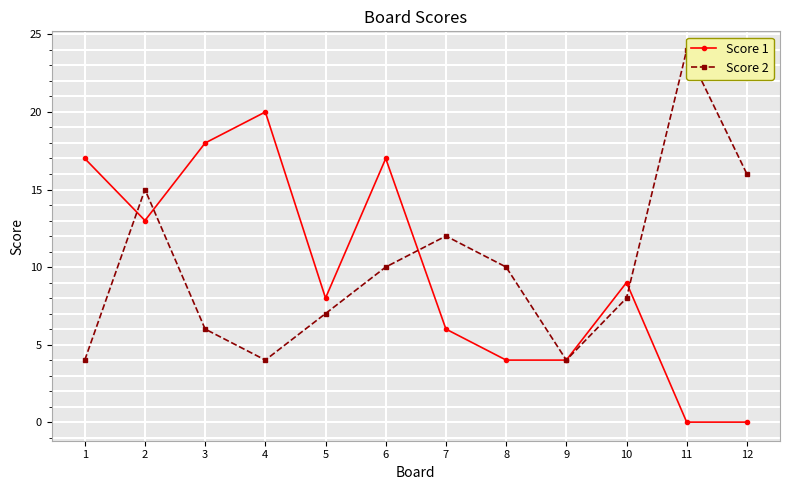

Reading right to left, what are all the values shown in this chart?

Score 1: 0	0	9	4	4	6	17	8	20	18	13	17
Score 2: 16	24	8	4	10	12	10	7	4	6	15	4